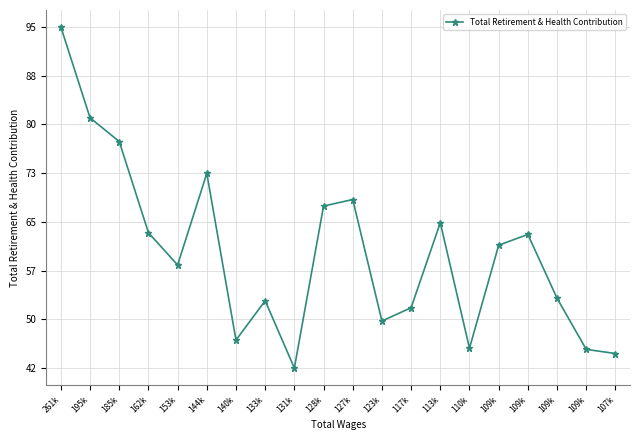

At which category does the chart reach its peak across all series?

261k